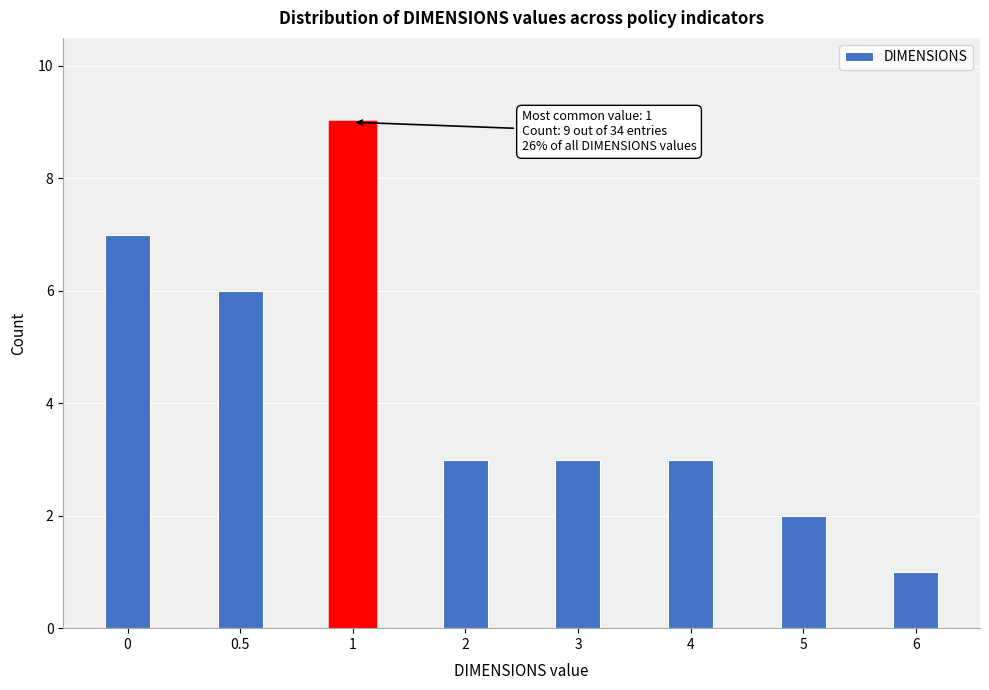

Reading left to right, list all the values displayed in this chart.

7	6	9	3	3	3	2	1